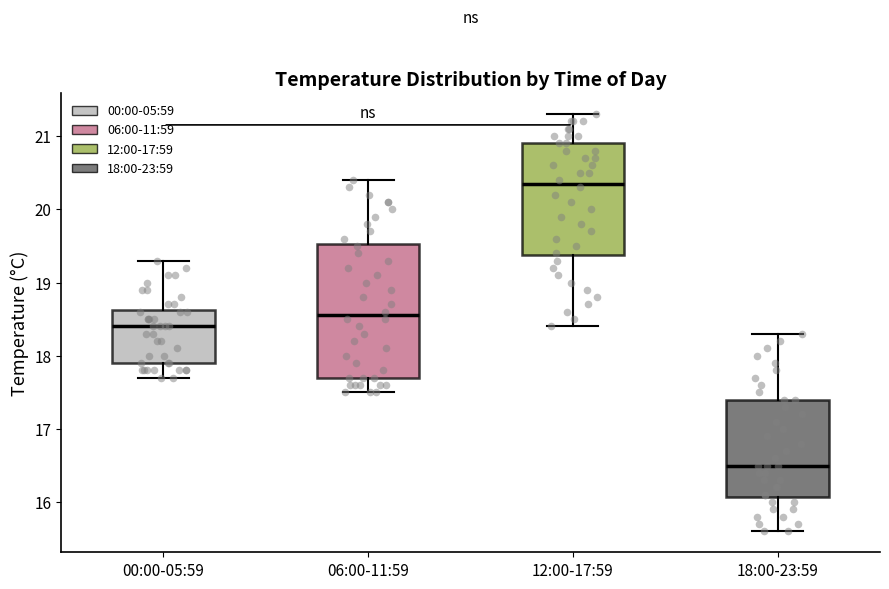

Where does the lower whisker of the box for 00:00-05:59 end on the y-axis? The values are not printed on the chart, so give them approximately, as read against the axis.

17.7